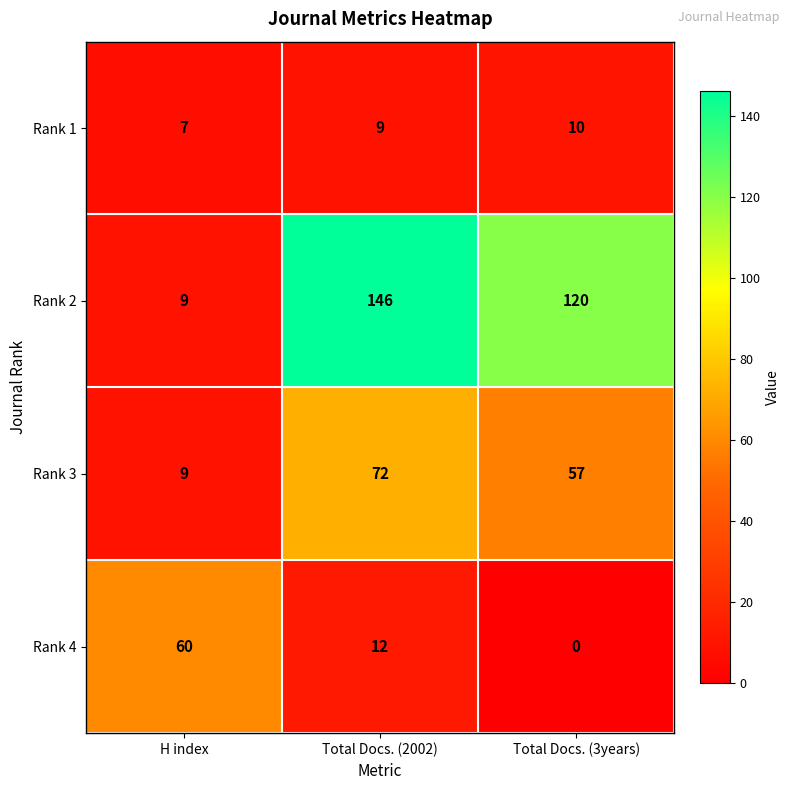

Which series has the largest range (max minus min)?

Rank 2